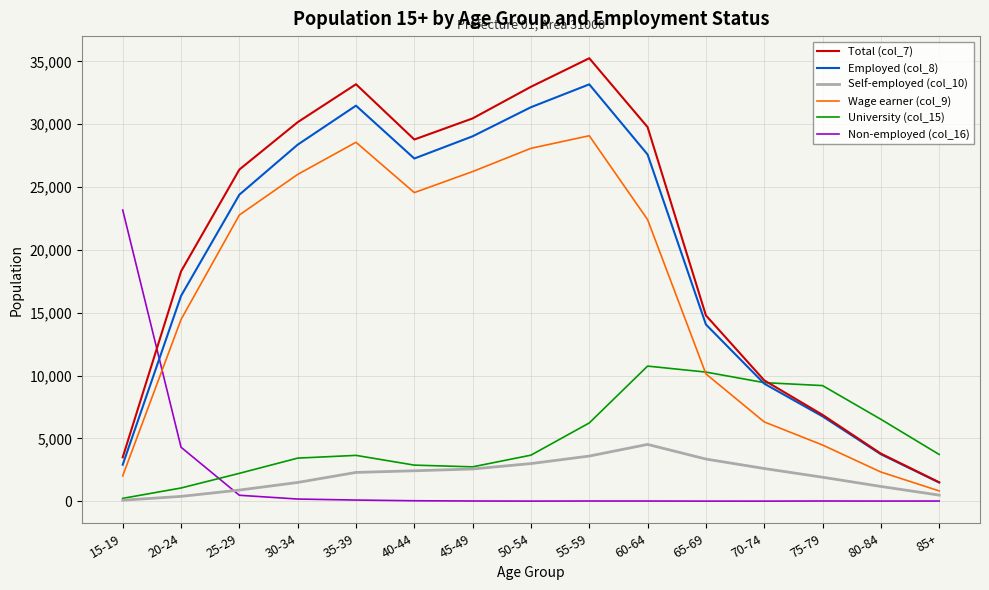

What value does the Employed (col_8) series have at 80-84, to the nearest 100?

3700